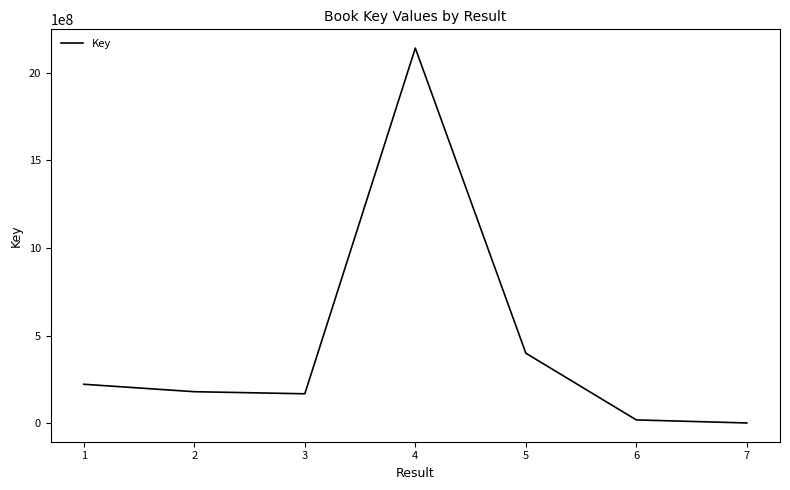

How many distinct data groups are displayed?

1